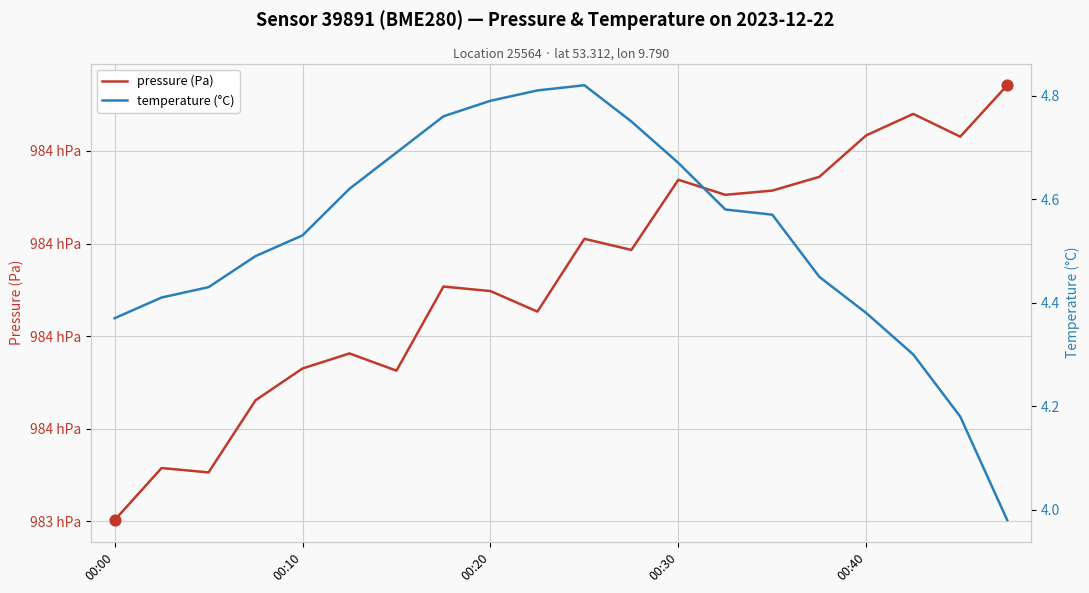

Which series contains the highest Y value?

pressure (Pa)